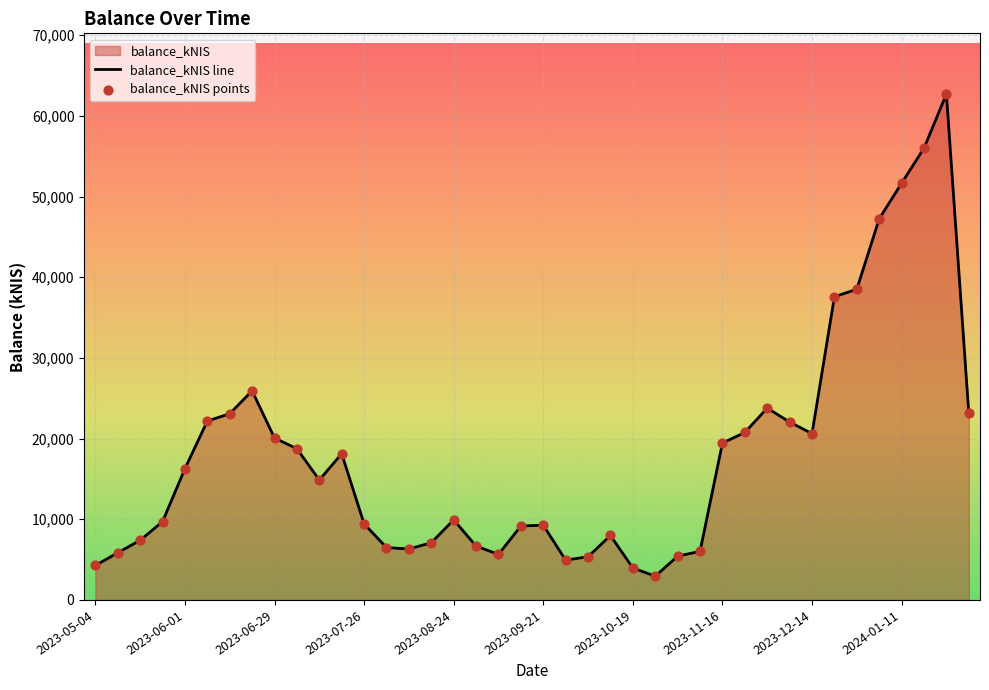

Which series has the largest Y range (max minus min)?

balance_kNIS line